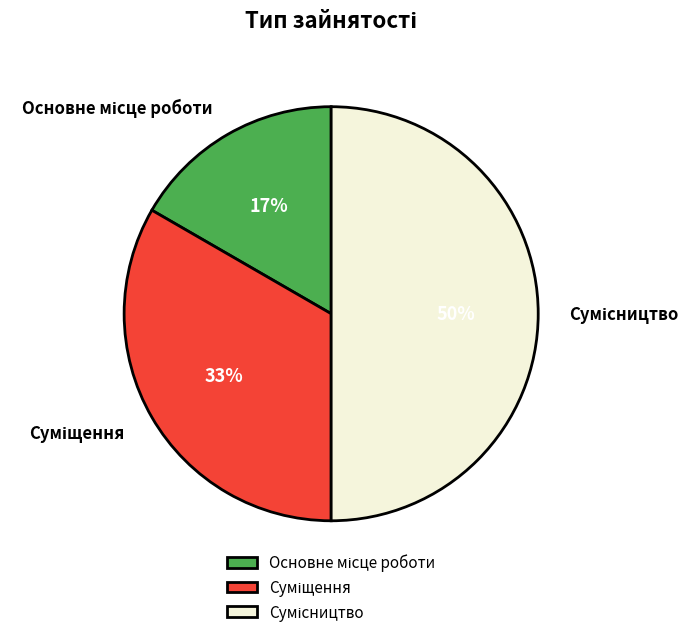

To the nearest percent, what is the average slice percentage?

33%